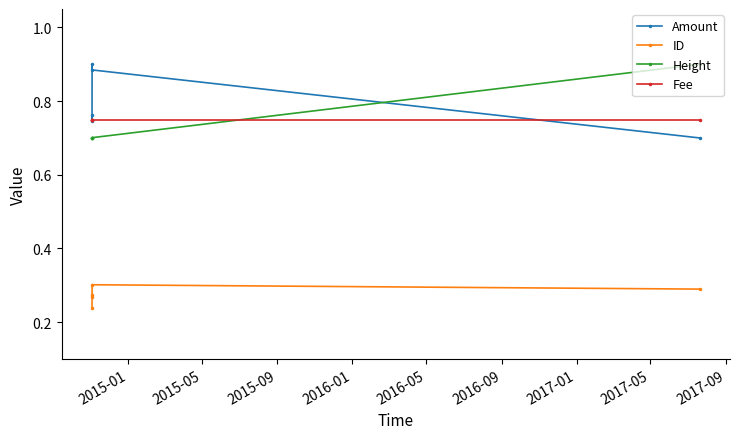

How many ID values are between 0 and 1?

5